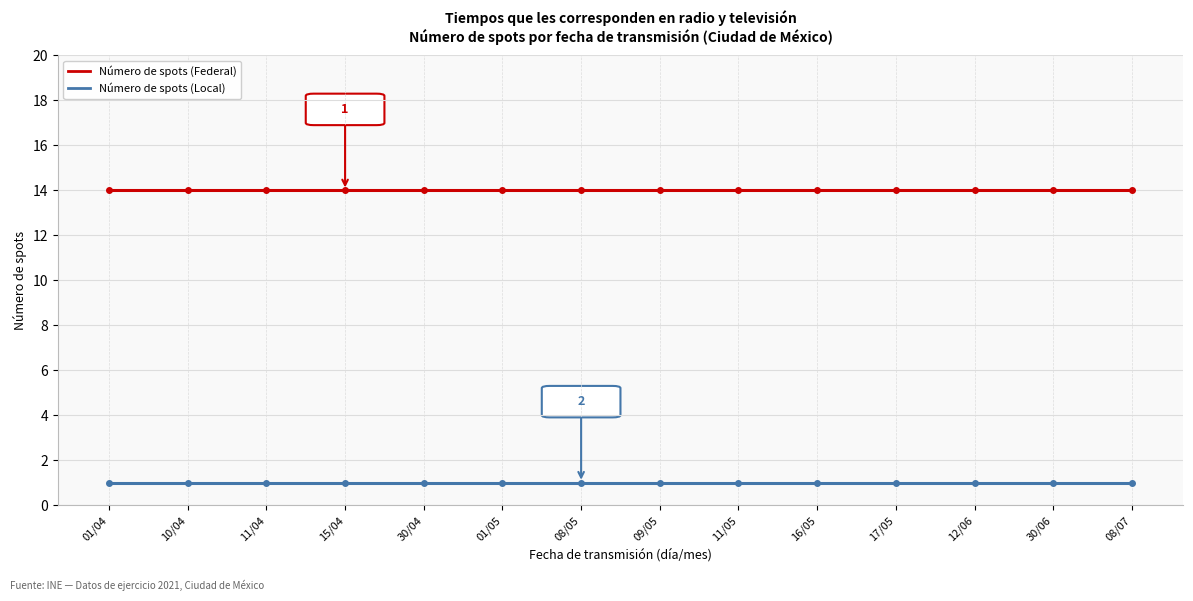

True or false: Número de spots (Local) and Número de spots (Federal) cross at least once.

False